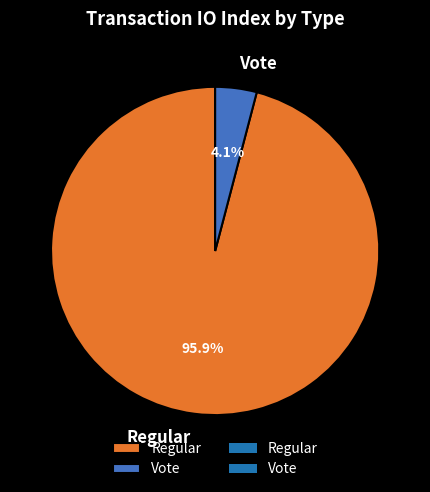

How many segments does this pie chart have?

2